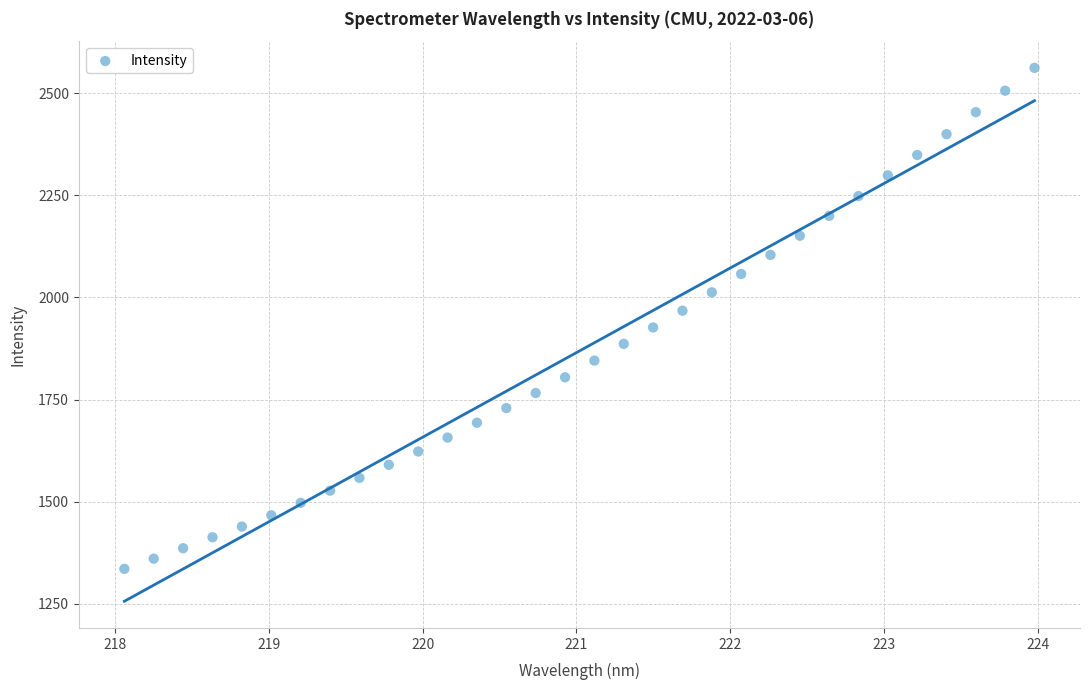

What is the range of Y values (max minus min)?

1226.1